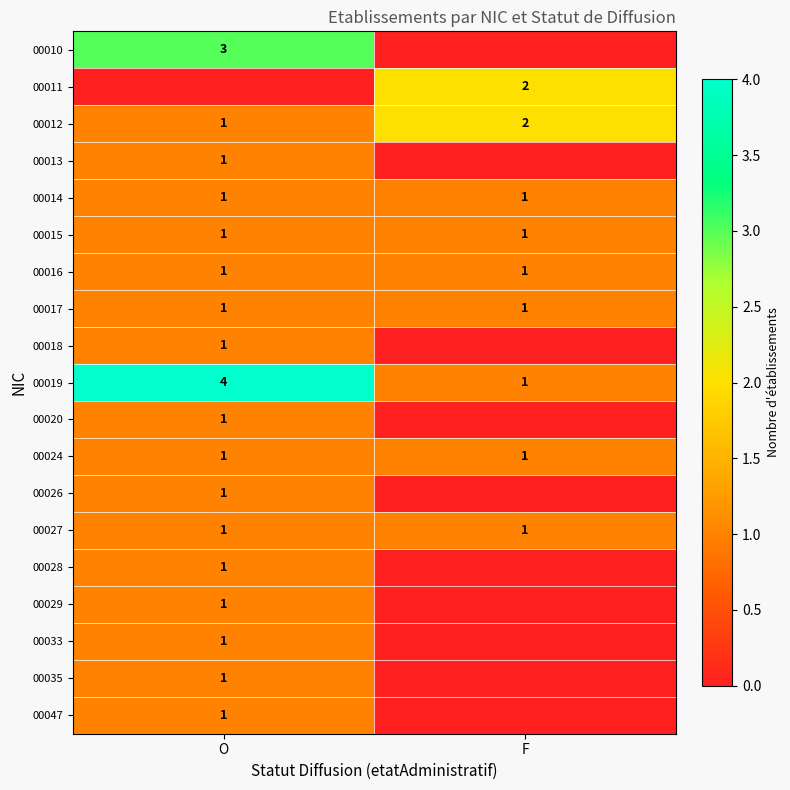

At how many categories does at least one series exceed 2?

1